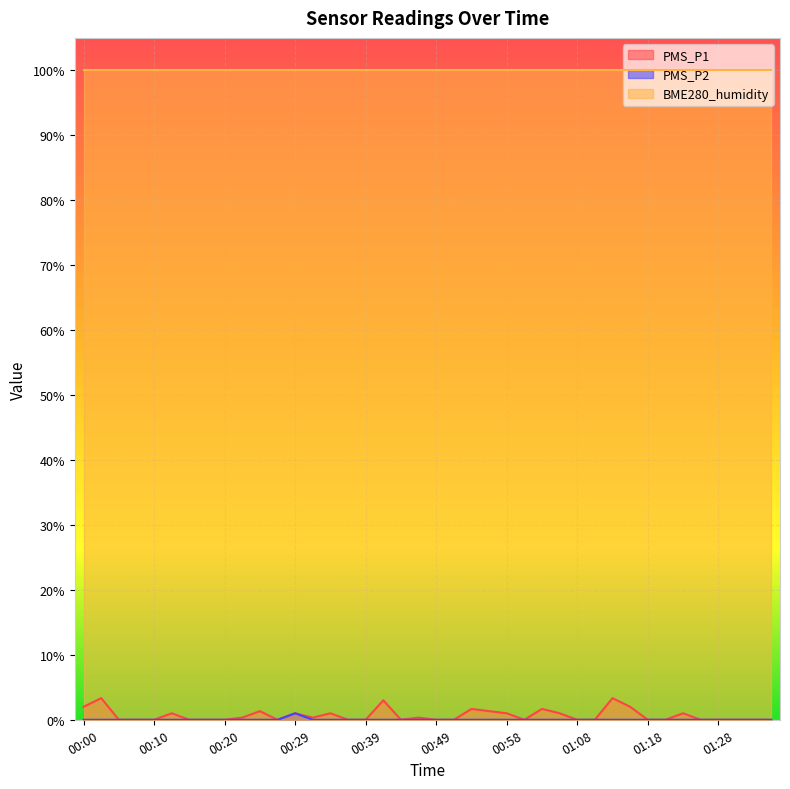

The PMS_P2 series shows -0.4 at 00:49. True or false?

False